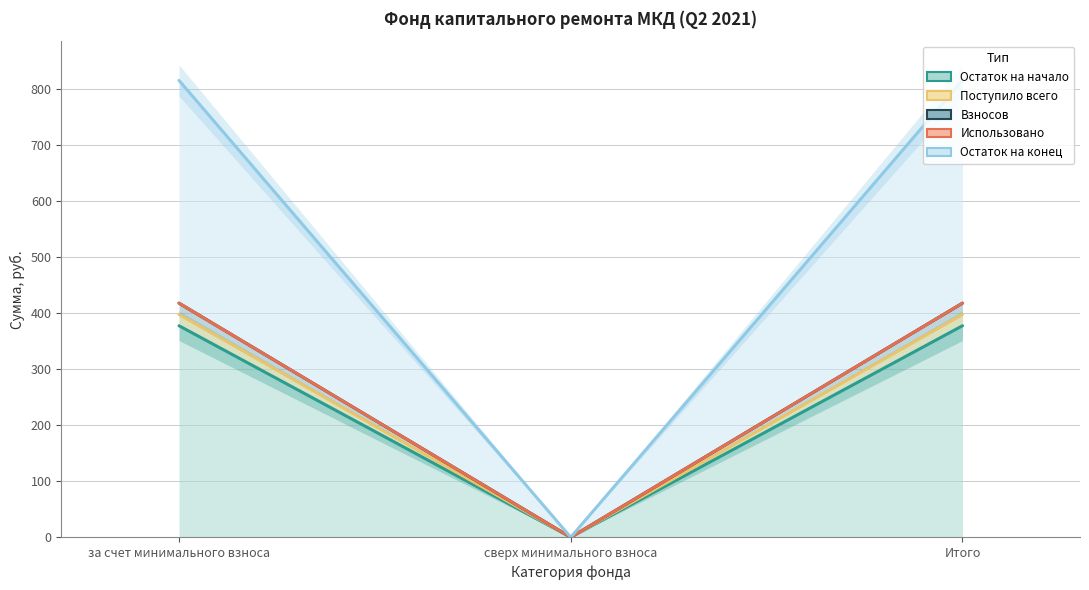

Which has a higher value, за счет минимального взноса or сверх минимального взноса?

за счет минимального взноса